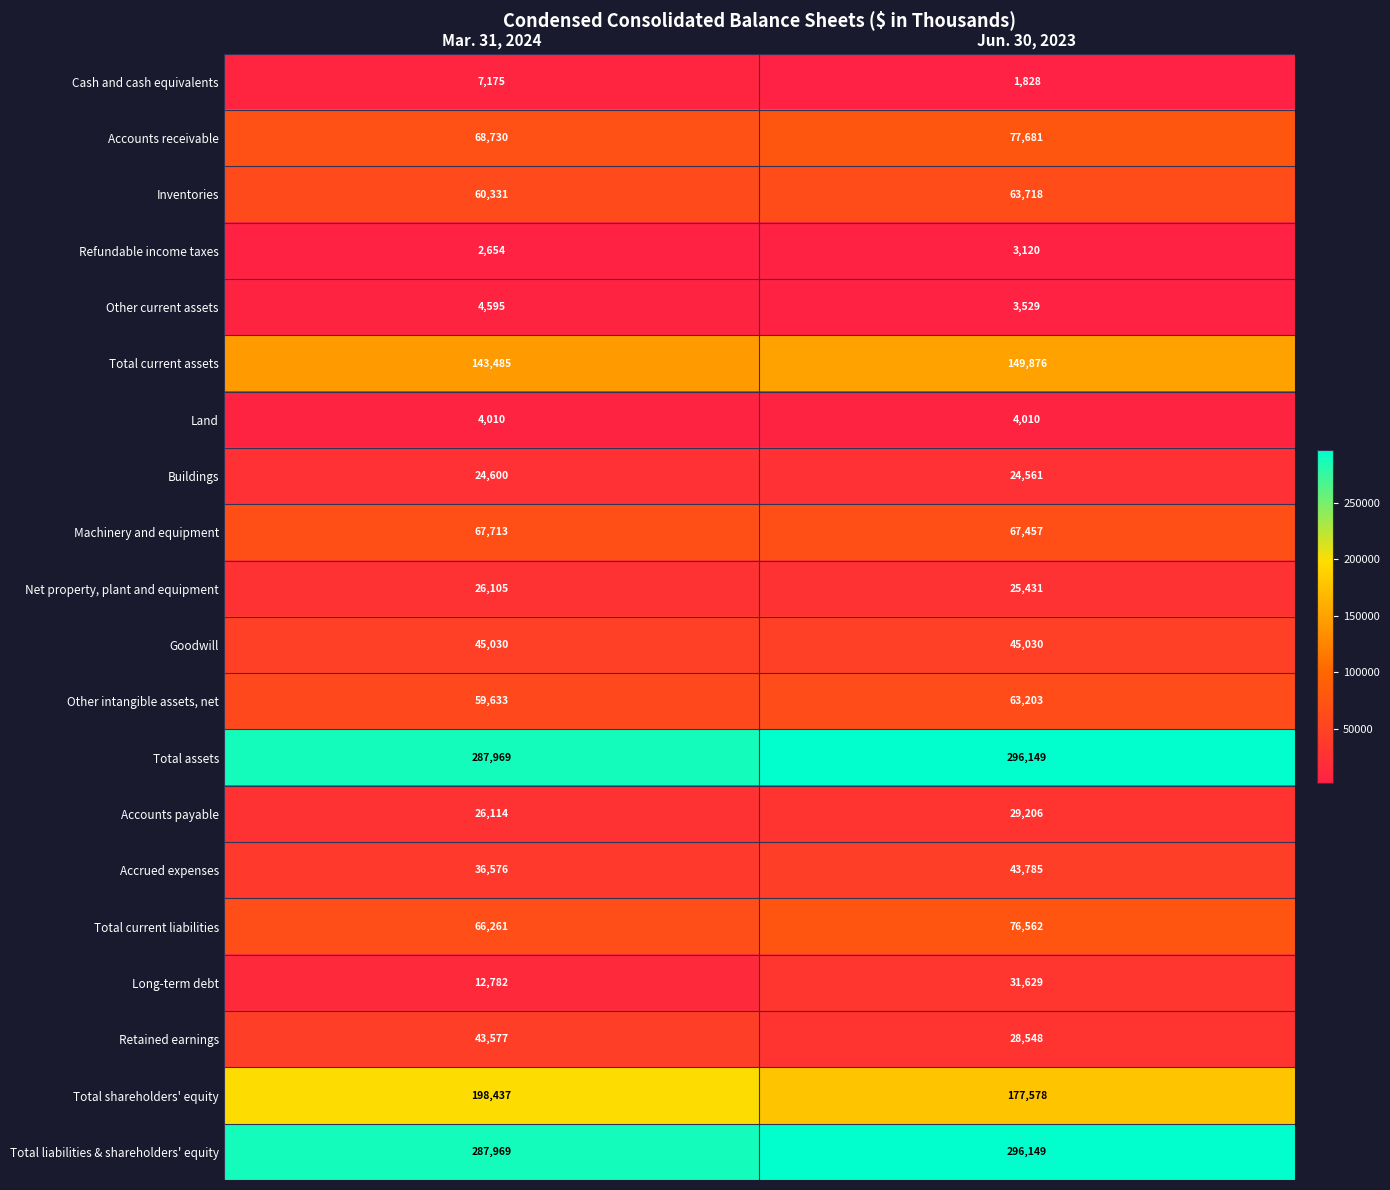

How many data points does each series have?

2